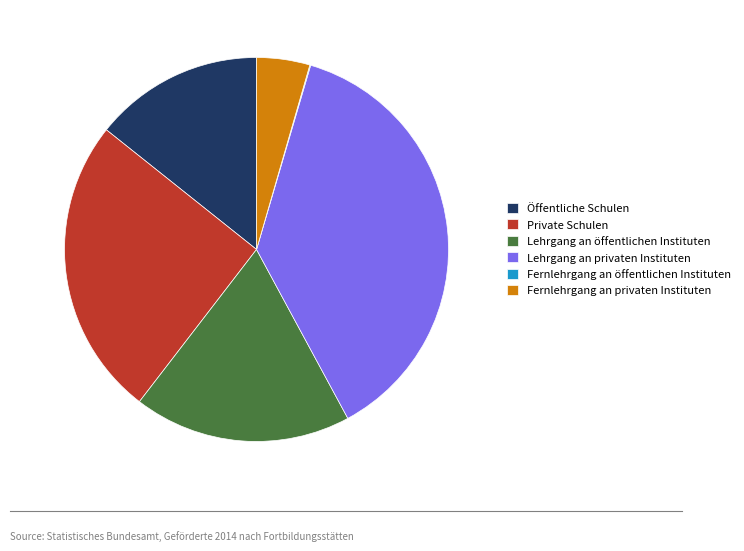

The Öffentliche Schulen slice represents 14% of the pie. True or false?

True